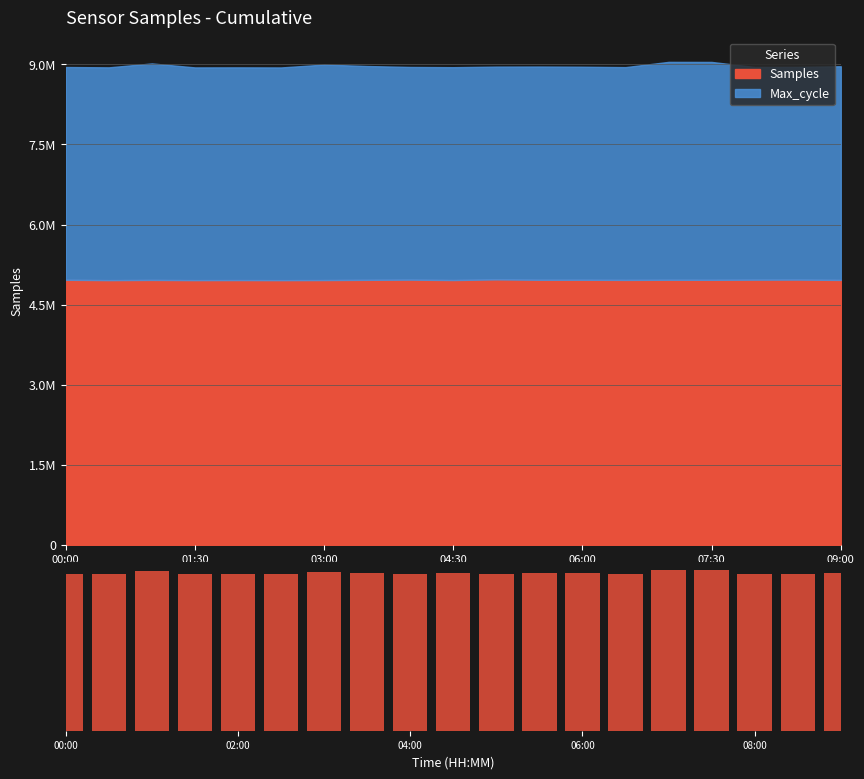

Is it true that the value at 01:30 is 6999?

False